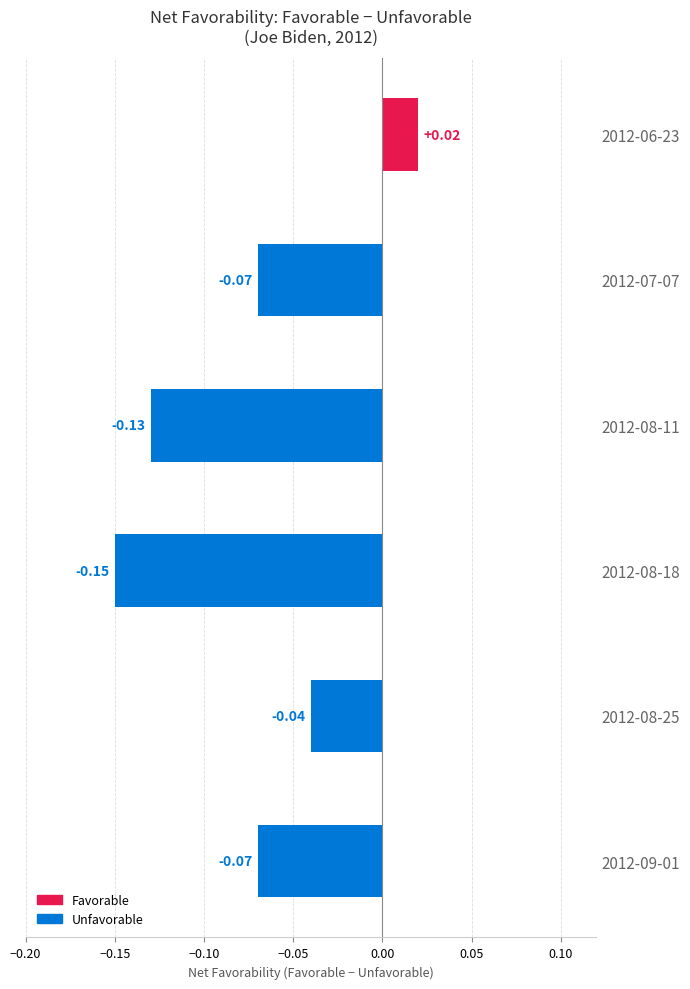

Between 2012-06-23 and 2012-08-11, which is larger?

2012-06-23